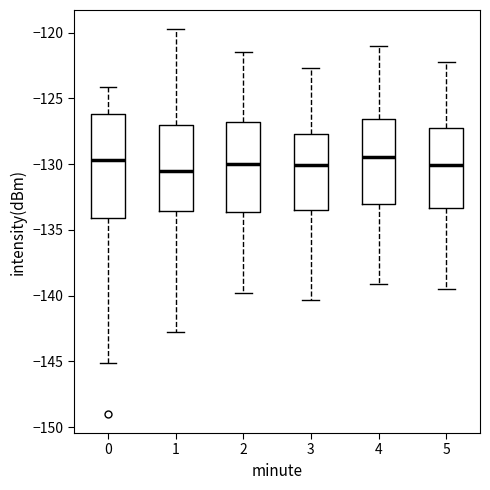

Comparing the boxes themselves (not the whiskers), which one is the tallest?

0